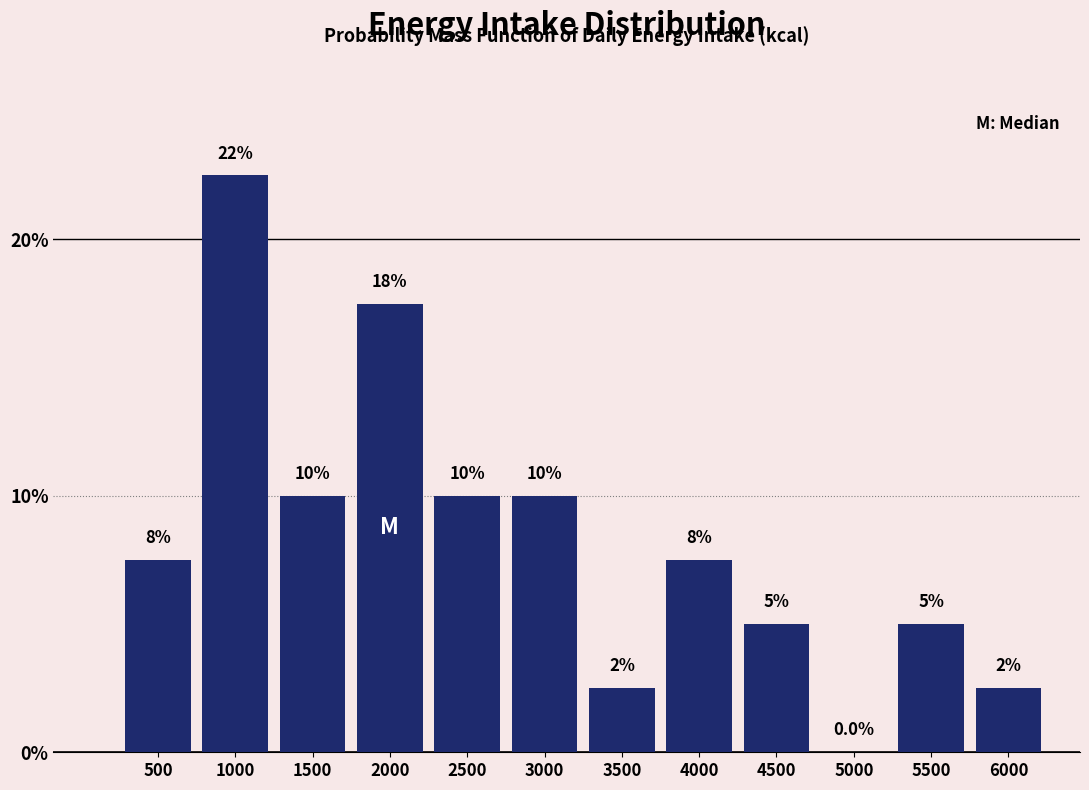

Reading left to right, transcribe all the data shown in this chart.

500=7.5	1000=22.5	1500=10.0	2000=17.5	2500=10.0	3000=10.0	3500=2.5	4000=7.5	4500=5.0	5000=0.0	5500=5.0	6000=2.5